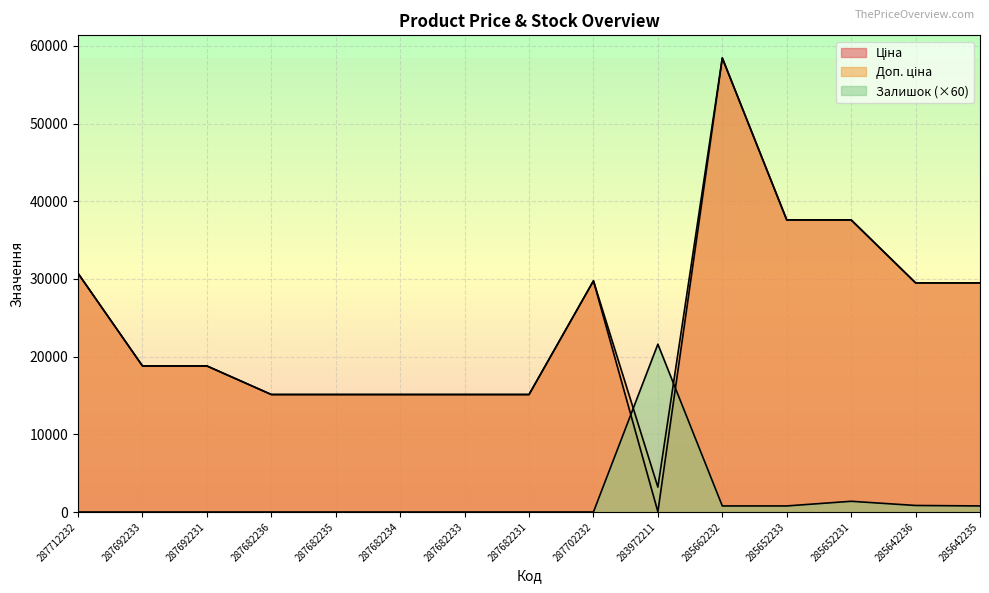

What are all the series names shown in the legend?

Ціна, Доп. ціна, Залишок